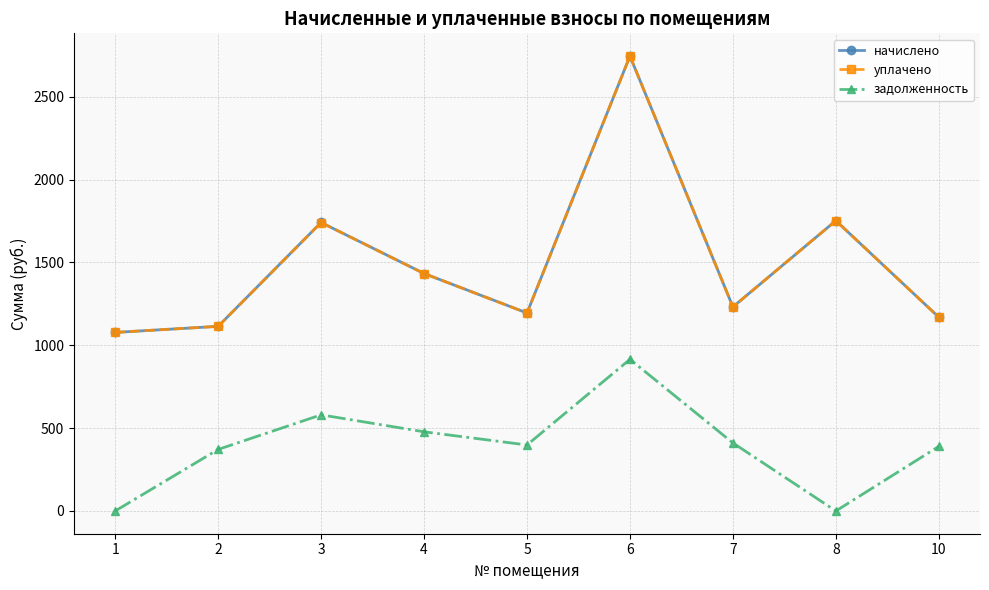

Count the number of categories in the chart.

9